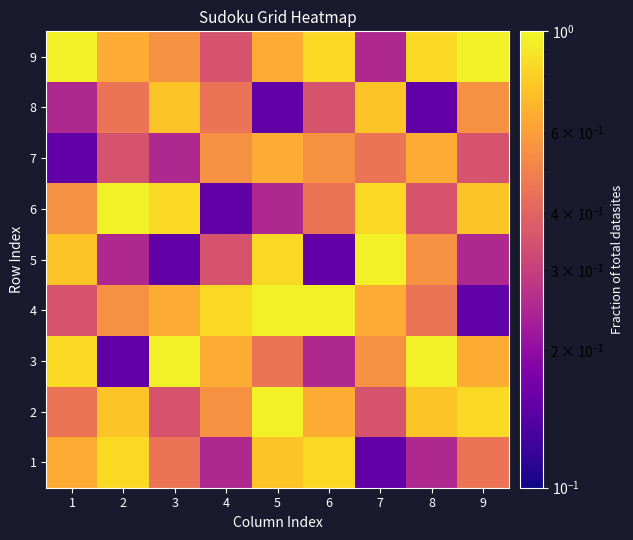

Which series has the largest range (max minus min)?

3